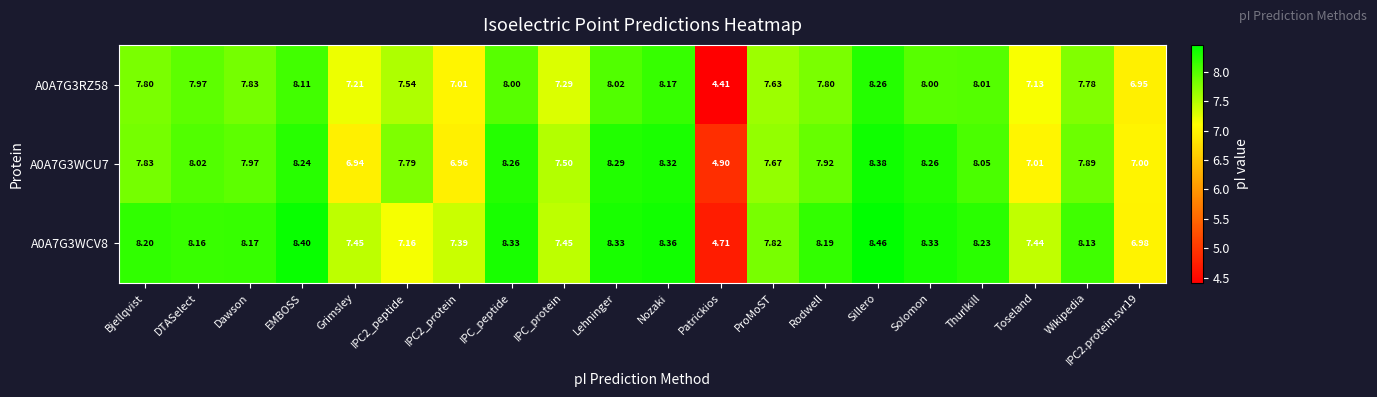

Rank the series at IPC2.protein.svr19 from lowest to highest value.

A0A7G3RZ58, A0A7G3WCV8, A0A7G3WCU7